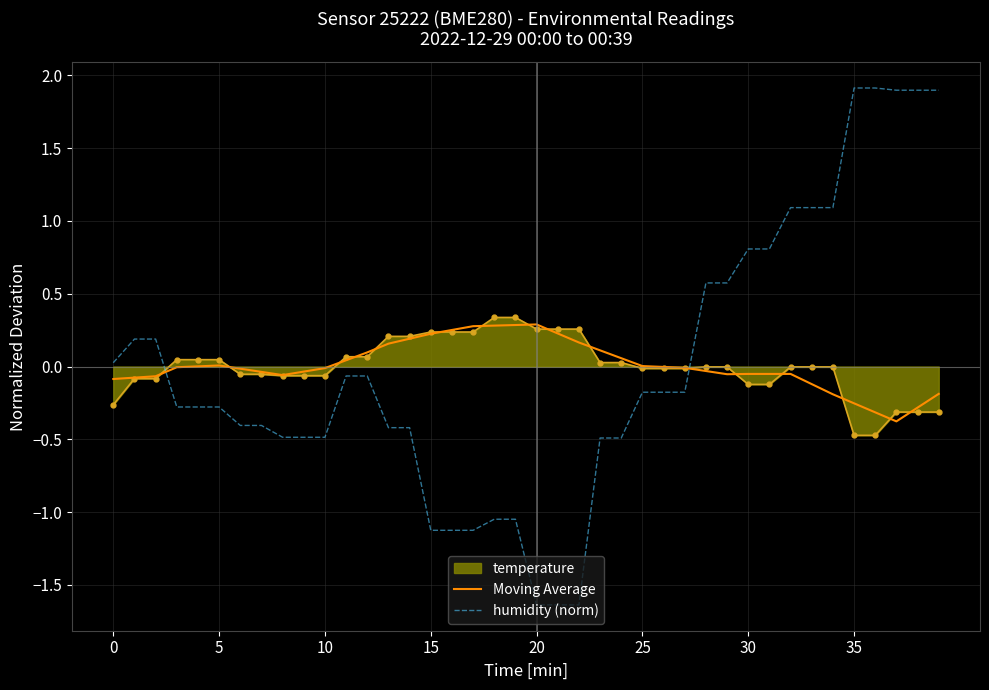

True or false: Moving Average has more than 1 points higher than both neighbors.

True